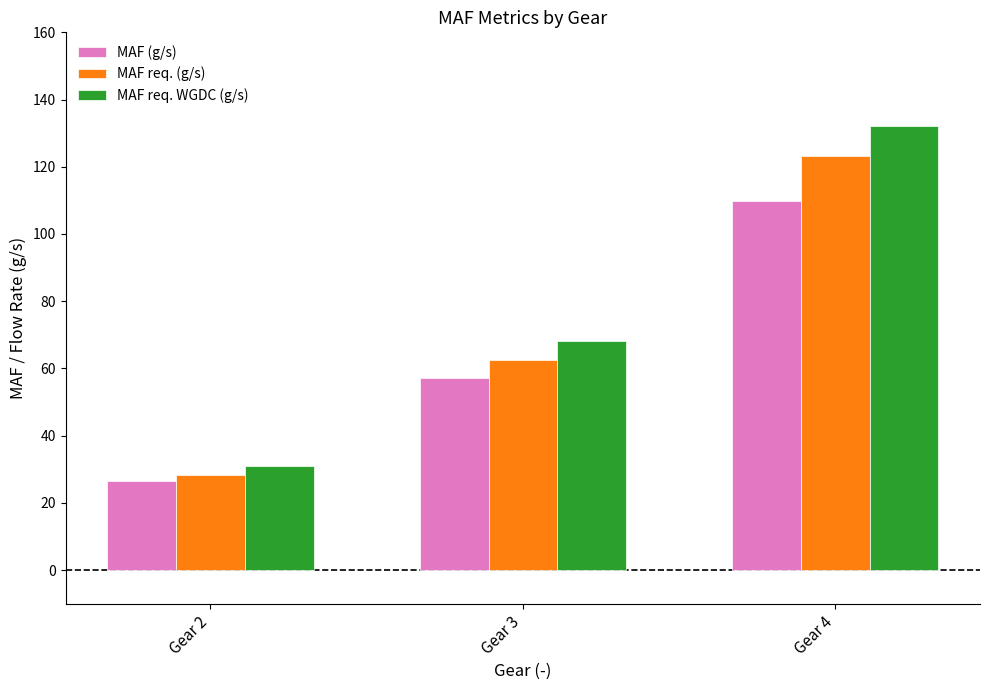

What is the sum of the MAF req. WGDC (g/s) values at Gear 3 and Gear 4?

200.2